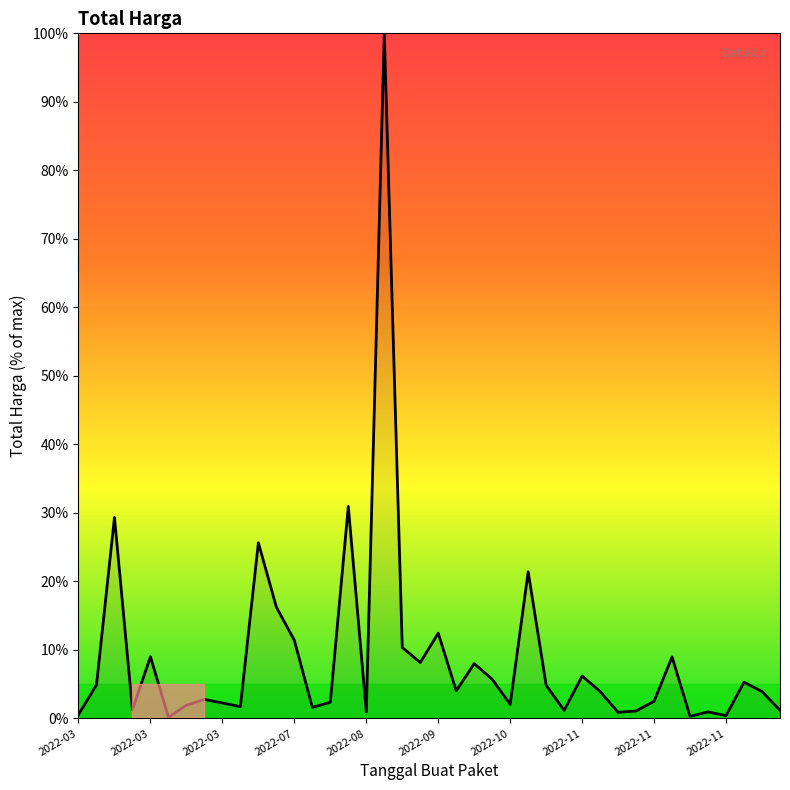

What is the greatest value displayed?

100.0